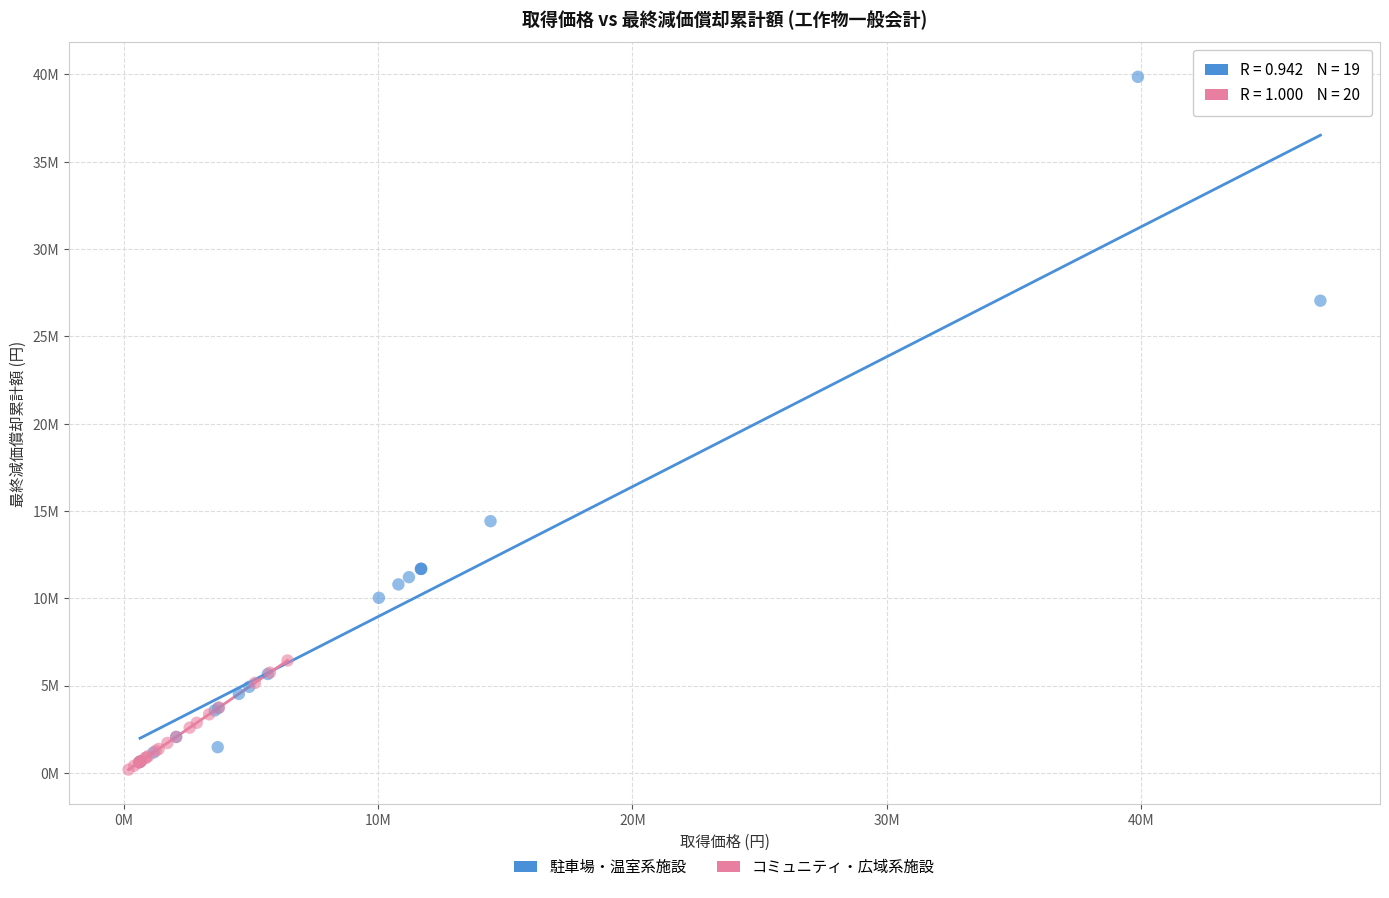

What are all the series names shown in the legend?

駐車場・温室系施設, コミュニティ・広域系施設